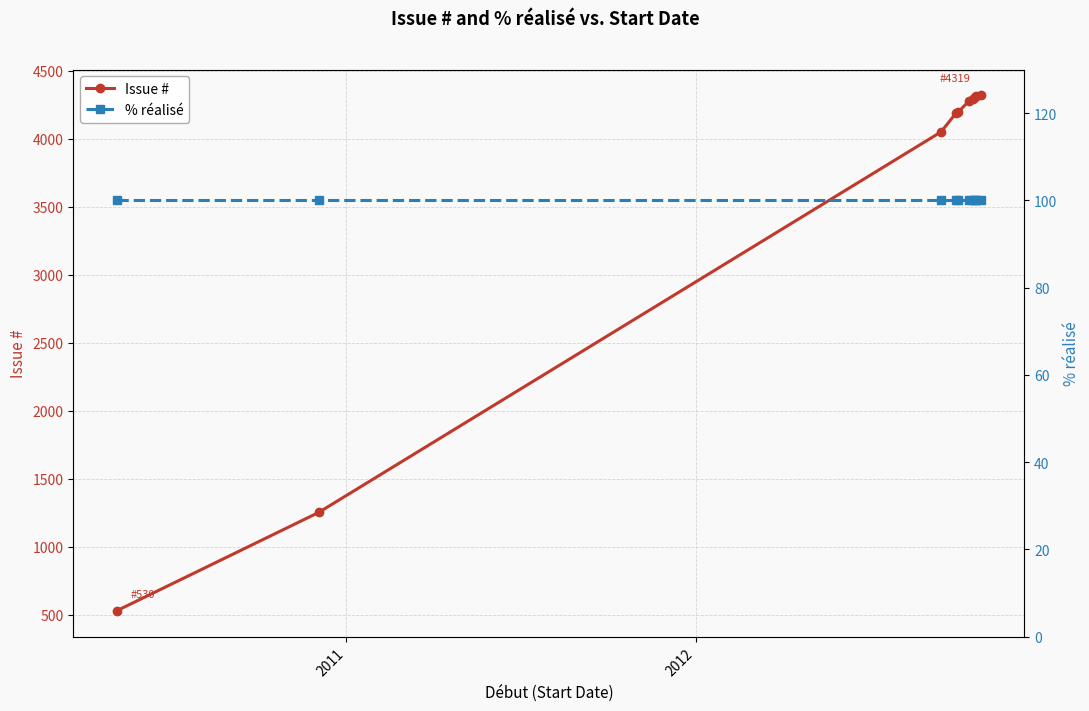

How many lines are shown in the chart?

2